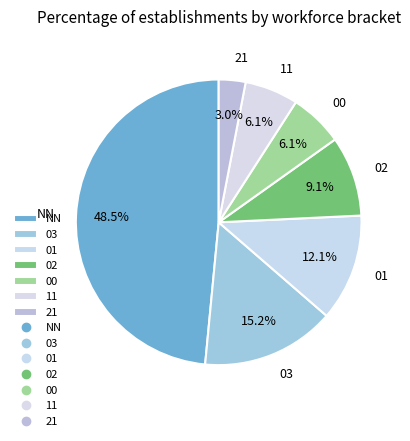

How many segments does this pie chart have?

7